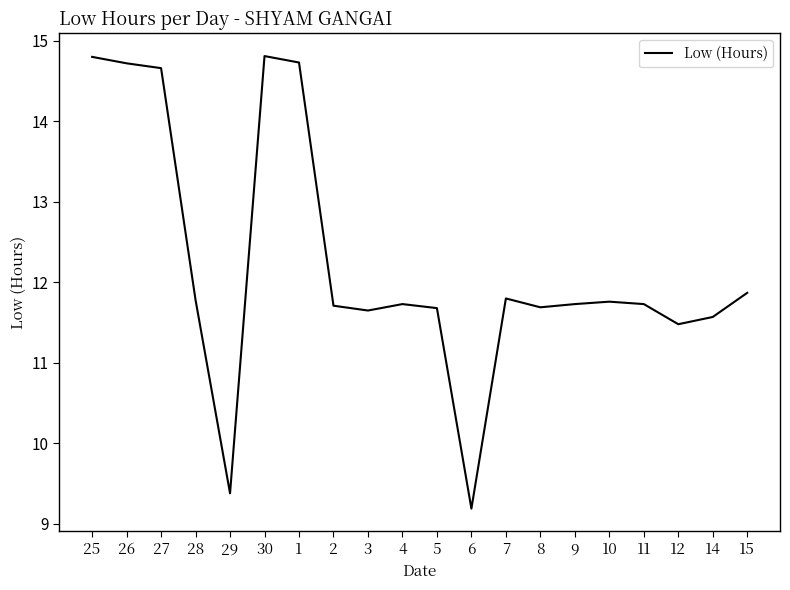

Approximately how many times larger is the value at 10 compared to 30?

0.8